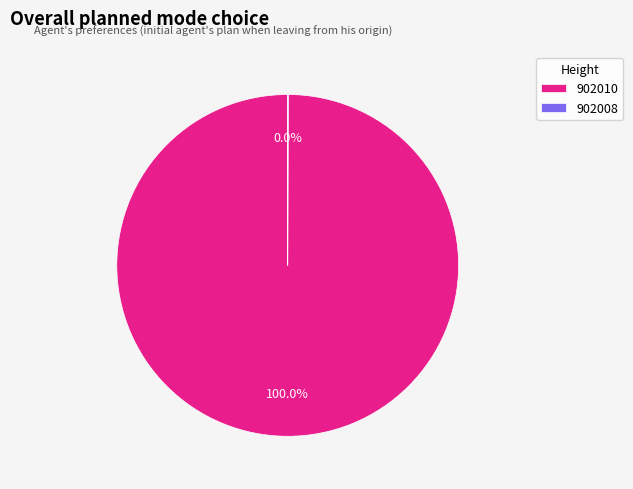

Which category accounts for the majority?

902010